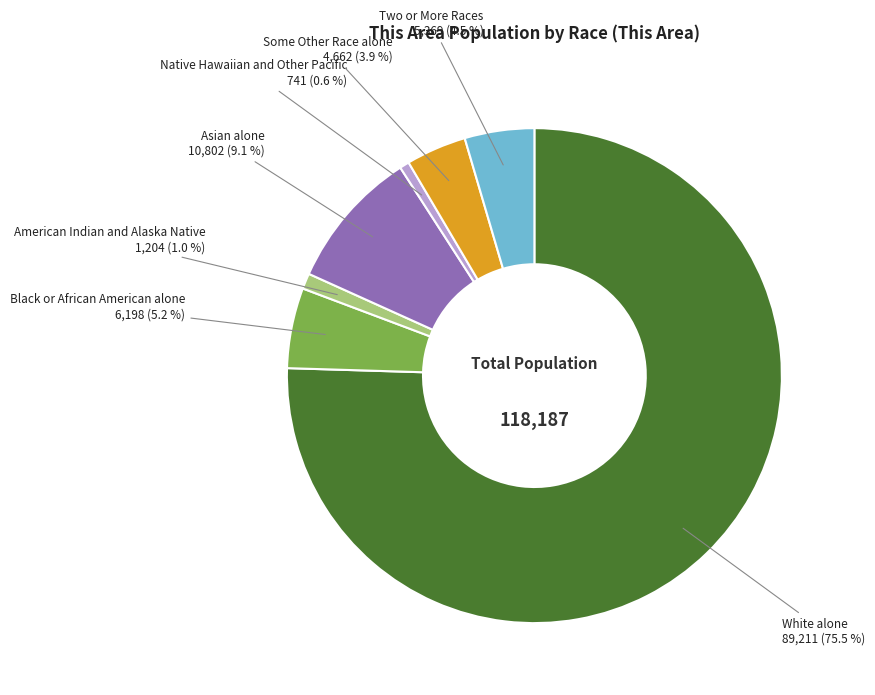

Which category has the biggest portion of the pie?

White alone